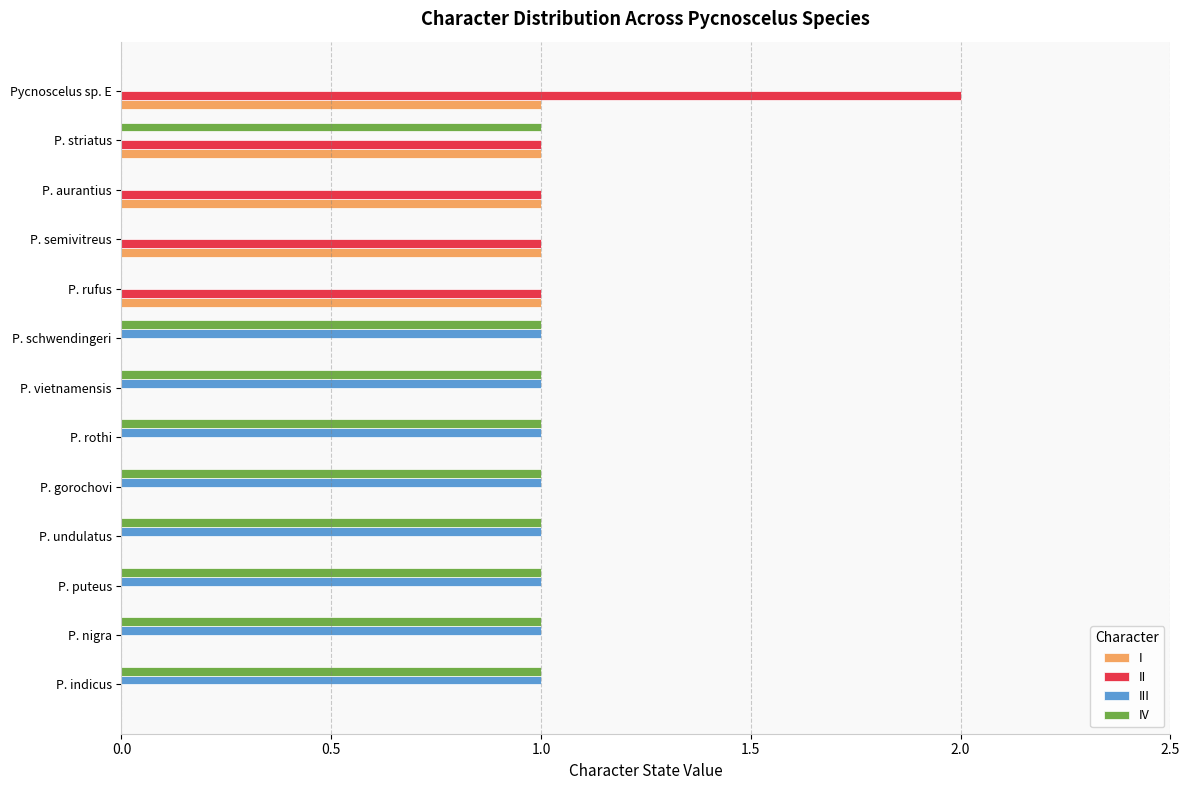

Which category has the highest value across all series?

Pycnoscelus sp. E